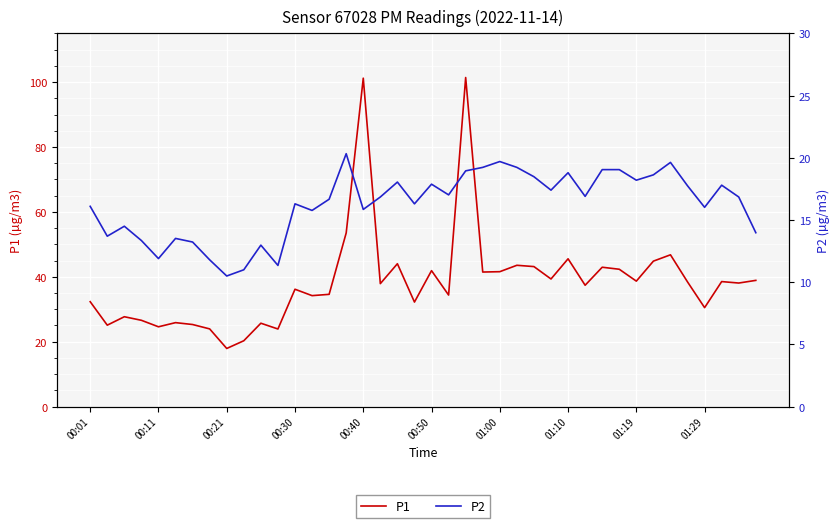

What is the lowest value of the P1 series?

17.9